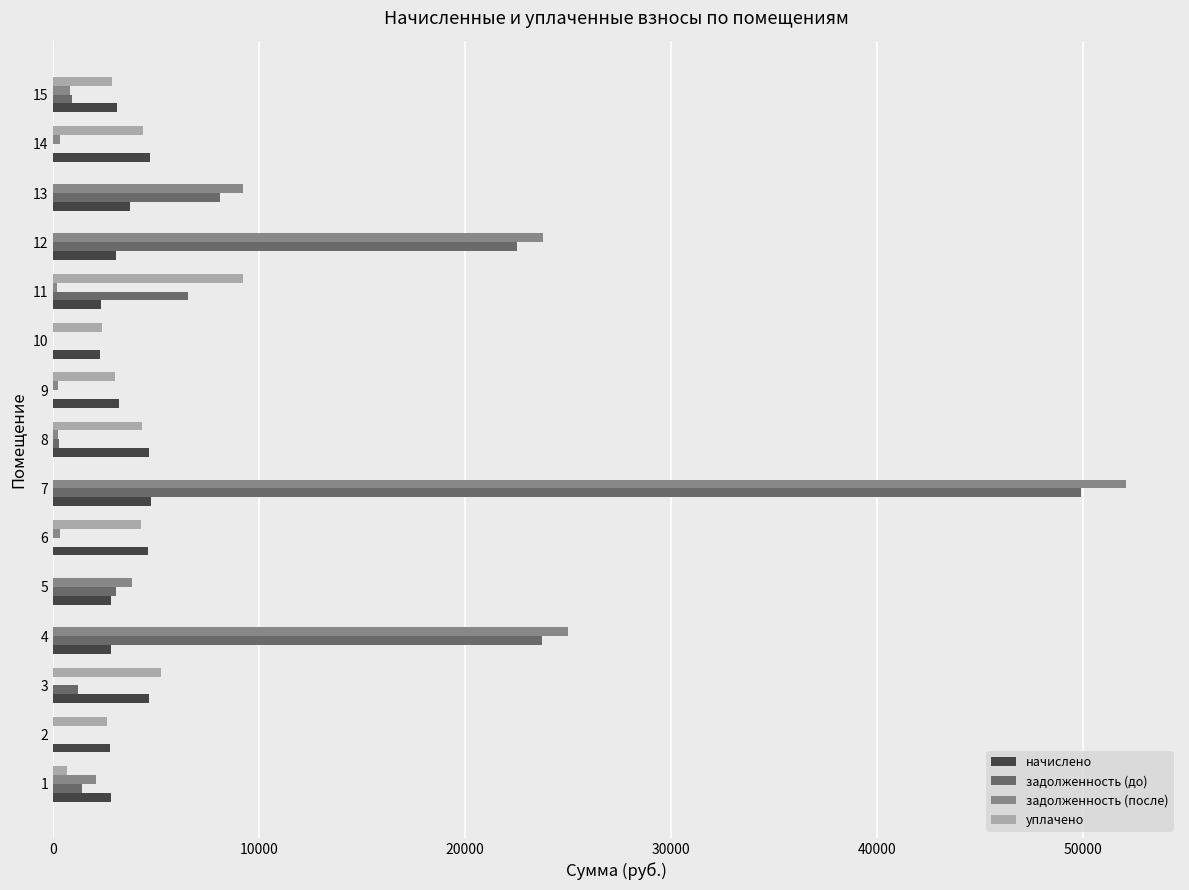

Is the value of начислено at 10 greater than the value of задолженность (после) at 5?

No